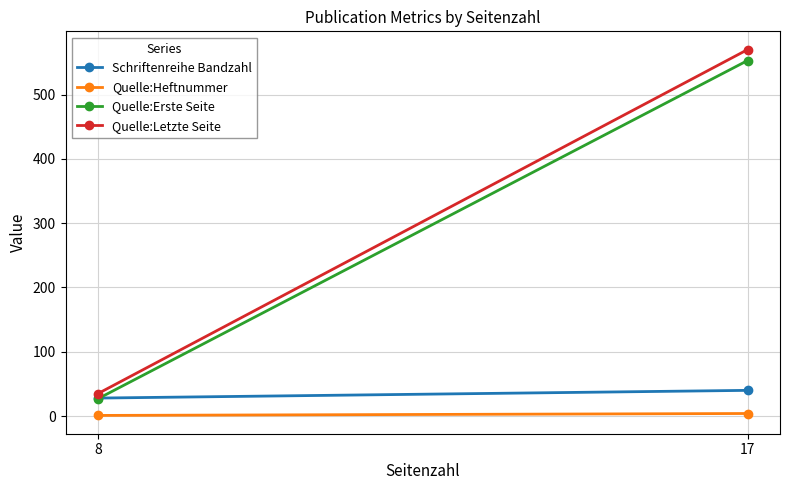

Count the number of data series in this chart.

4